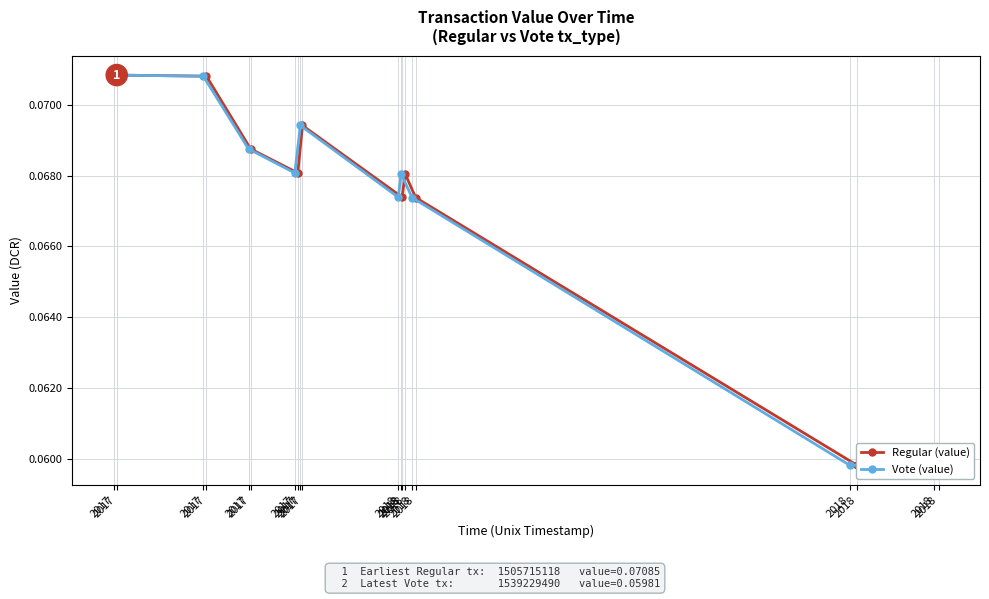

Which series has the widest spread of values?

Regular (value)